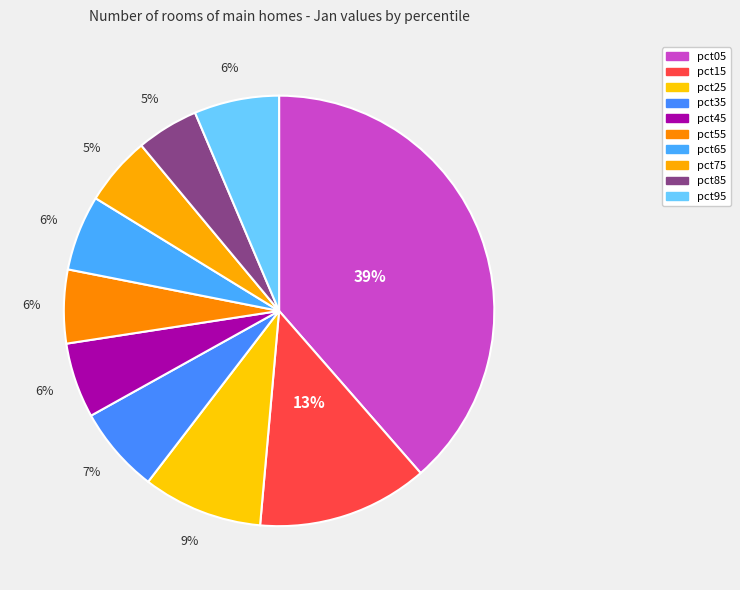

What is the ratio of the value at pct55 to the value at pct05?

0.1